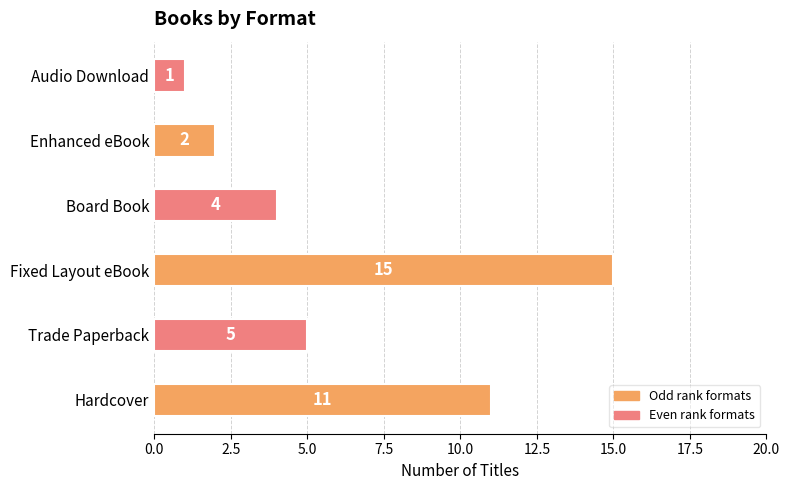

What is the difference between the maximum and minimum values?

14